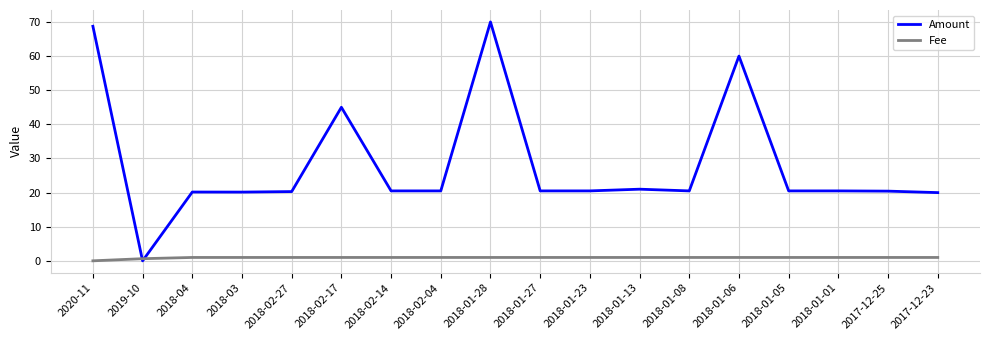

Rank the series by their average value, from highest to lowest.

Amount, Fee